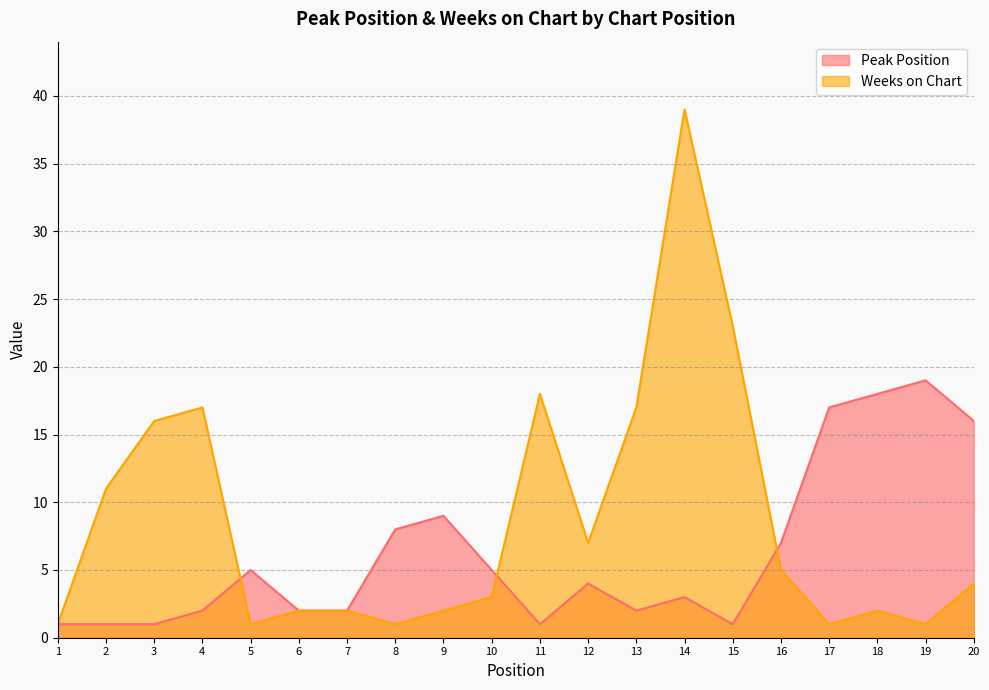

At which category is the sum across all series the highest?

14